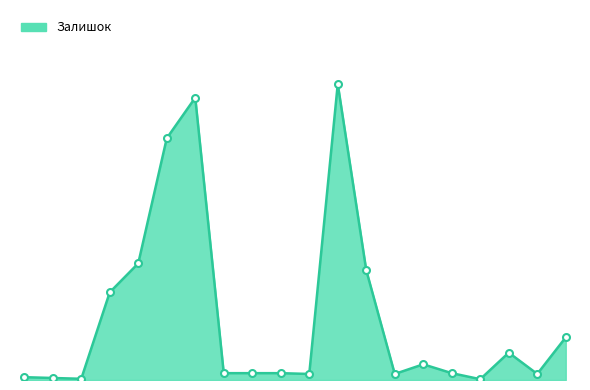

Is this an area chart (filled region under the line)?

Yes